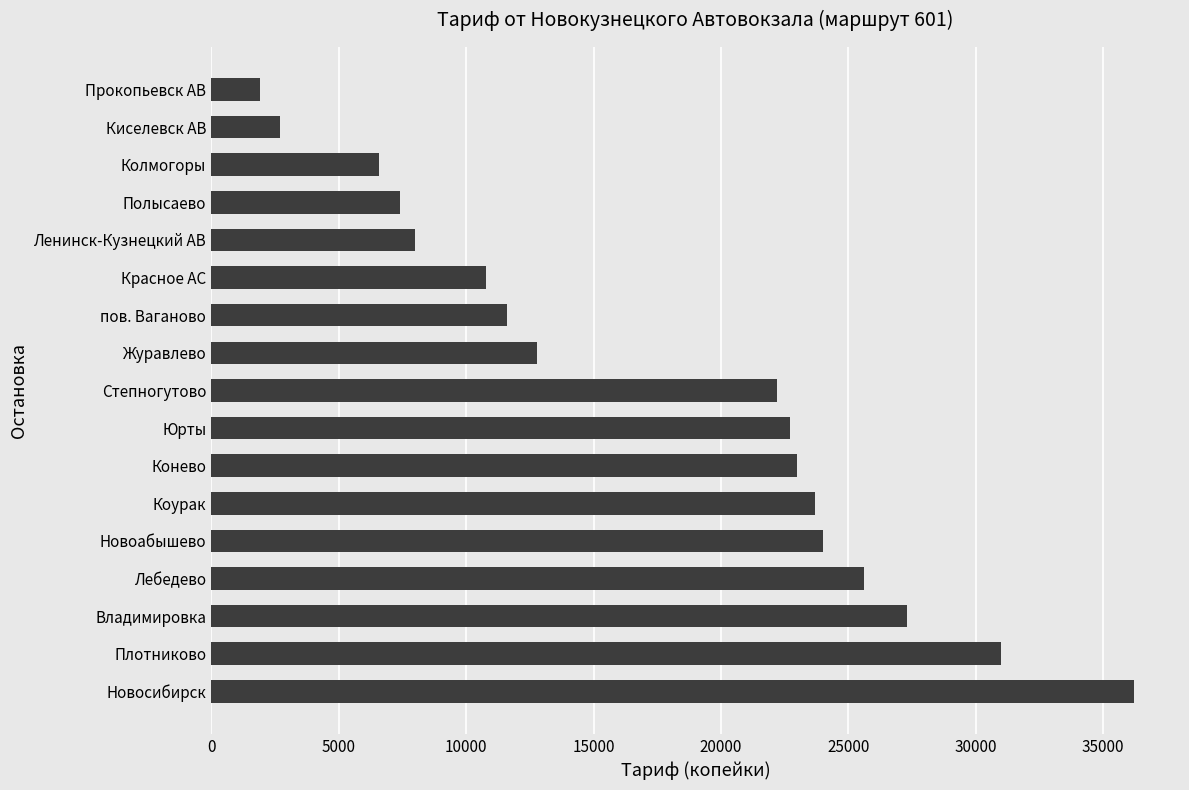

Does the chart contain stacked bars?

No